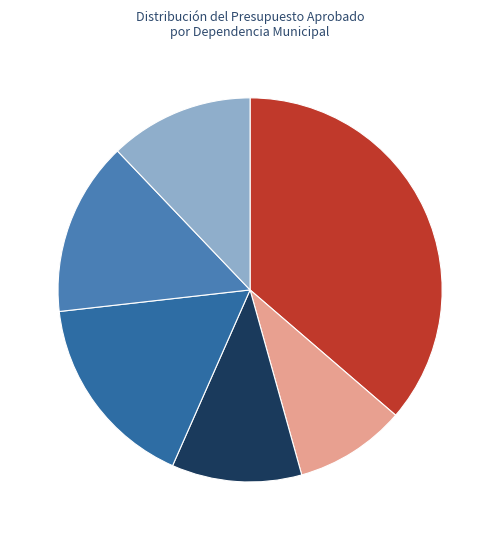

To the nearest percent, what portion does SEGUNDA SINDICATURA represent?

11%